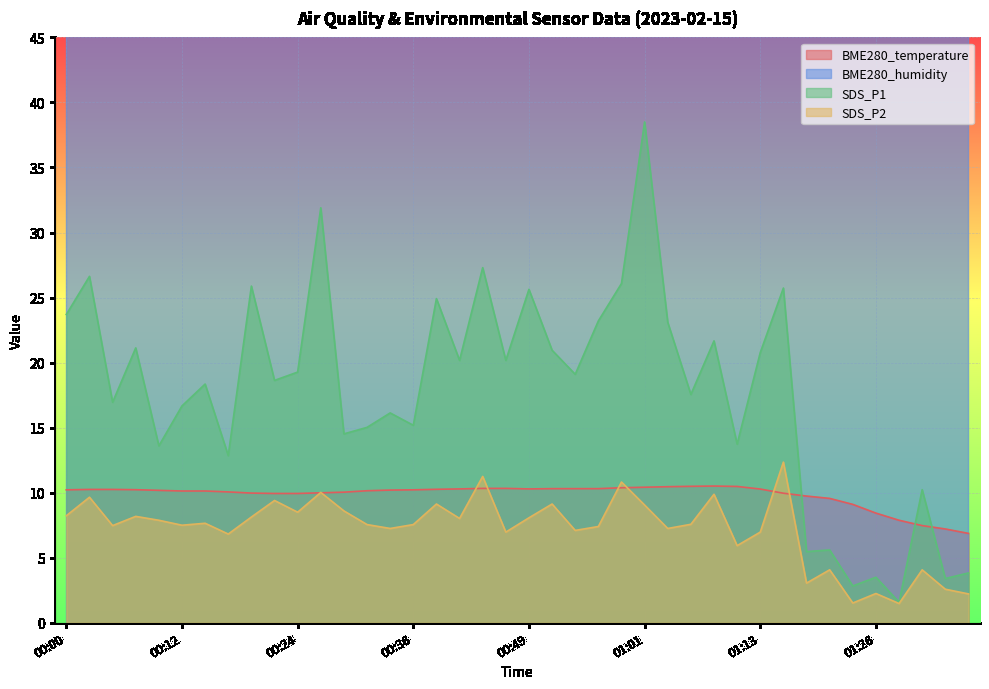

What is the maximum value for BME280_temperature?

10.5